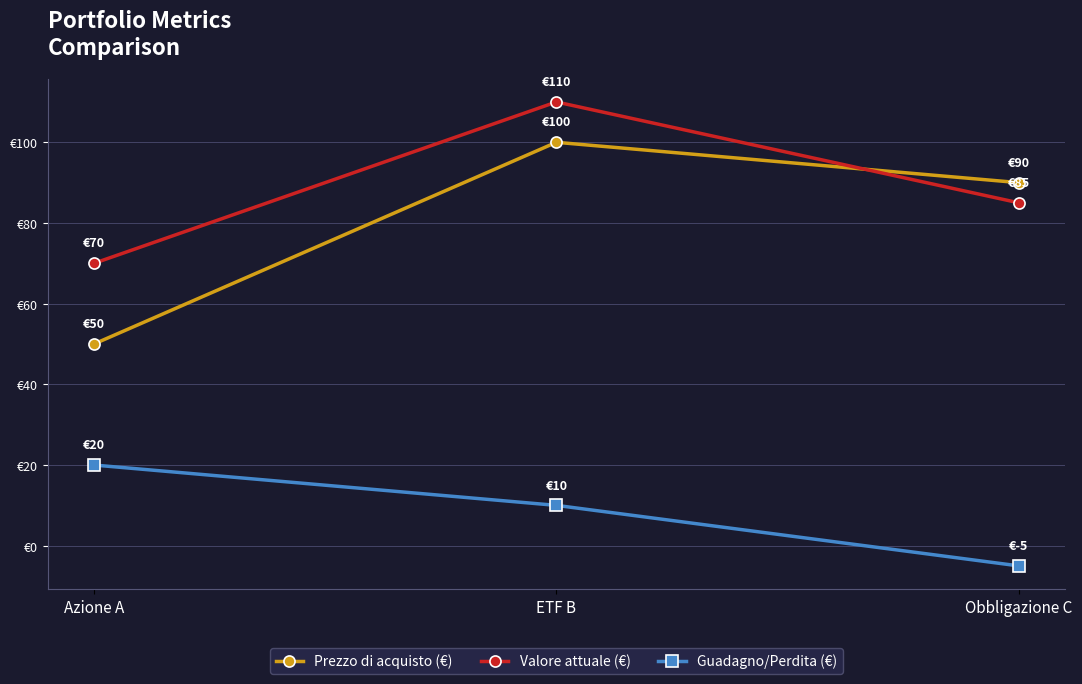

At Obbligazione C, list the series in order from largest to smallest.

Prezzo di acquisto (€), Valore attuale (€), Guadagno/Perdita (€)